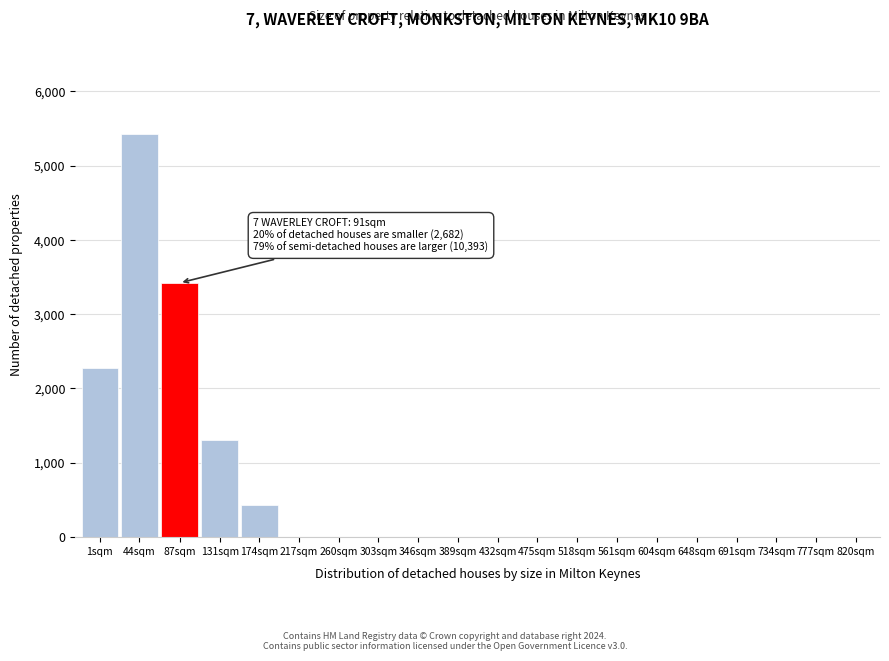

Reading left to right, extract all data points from this chart.

1sqm=2272	44sqm=5432	87sqm=3421	131sqm=1298	174sqm=432	217sqm=0	260sqm=0	303sqm=0	346sqm=0	389sqm=0	432sqm=0	475sqm=0	518sqm=0	561sqm=0	604sqm=0	648sqm=0	691sqm=0	734sqm=0	777sqm=0	820sqm=0